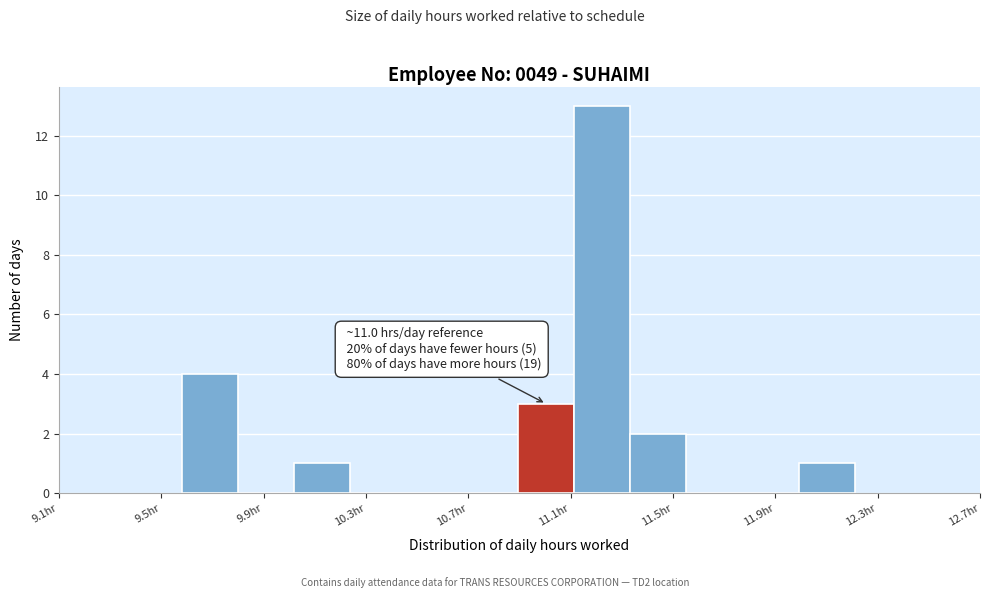

Which range on the x-axis has the tallest bar?

11.10 to 11.35